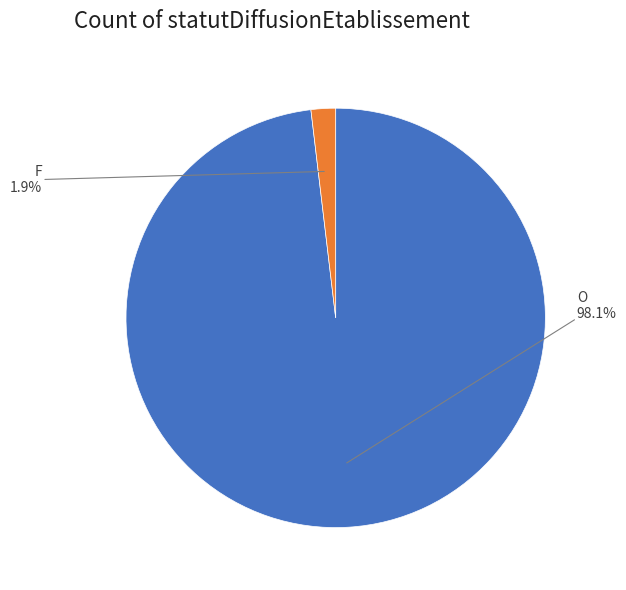

Combined, do F and O account for over 50%?

Yes